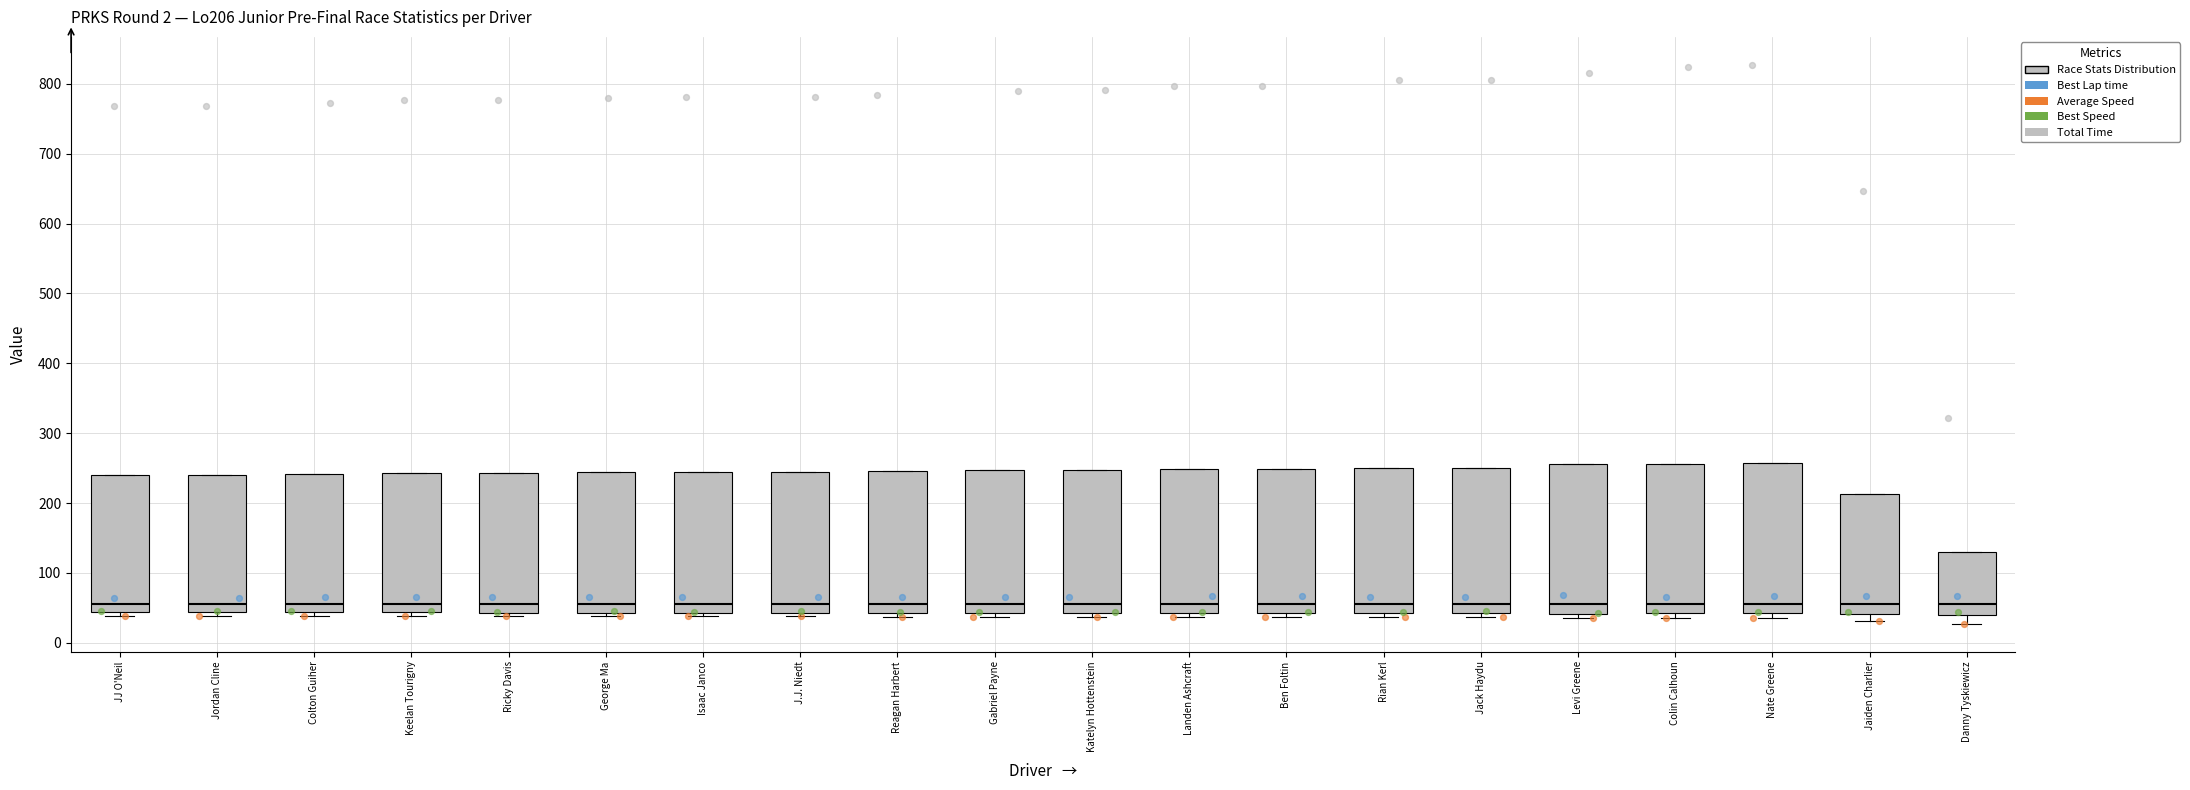

Reading left to right, read every box against the y-axis: the position of its median line, the range the box covers, and the ends of its whiskers. The values are not printed on the chart, so give them approximately, as read against the axis.

JJ O'Neil: median 60, box 40 to 240, whiskers 40 (just below the box's lower edge) to 240
Jordan Cline: median 60, box 40 to 240, whiskers 40 (just below the box's lower edge) to 240
Colton Guiher: median 60, box 40 to 240, whiskers 40 (just below the box's lower edge) to 240
Keelan Tourigny: median 60, box 40 to 240, whiskers 40 (just below the box's lower edge) to 240
Ricky Davis: median 60, box 40 to 240, whiskers 40 (just below the box's lower edge) to 240
George Ma: median 60, box 40 to 240, whiskers 40 (just below the box's lower edge) to 240
Isaac Janco: median 60, box 40 to 240, whiskers 40 (just below the box's lower edge) to 240
J.J. Niedt: median 60, box 40 to 240, whiskers 40 (just below the box's lower edge) to 240
Reagan Harbert: median 60, box 40 to 250, whiskers 40 (just below the box's lower edge) to 250
Gabriel Payne: median 60, box 40 to 250, whiskers 40 (just below the box's lower edge) to 250
Katelyn Hottenstein: median 60, box 40 to 250, whiskers 40 (just below the box's lower edge) to 250
Landen Ashcraft: median 60, box 40 to 250, whiskers 40 (just below the box's lower edge) to 250
Ben Foltin: median 60, box 40 to 250, whiskers 40 (just below the box's lower edge) to 250
Rian Kerl: median 60, box 40 to 250, whiskers 40 (just below the box's lower edge) to 250
Jack Haydu: median 60, box 40 to 250, whiskers 40 (just below the box's lower edge) to 250
Levi Greene: median 60, box 40 to 260, whiskers 40 (just below the box's lower edge) to 260
Colin Calhoun: median 60, box 40 to 260, whiskers 40 (just below the box's lower edge) to 260
Nate Greene: median 60, box 40 to 260, whiskers 40 (just below the box's lower edge) to 260
Jaiden Charlier: median 60, box 40 to 210, whiskers 30 to 210
Danny Tyskiewicz: median 60, box 40 to 130, whiskers 30 to 130